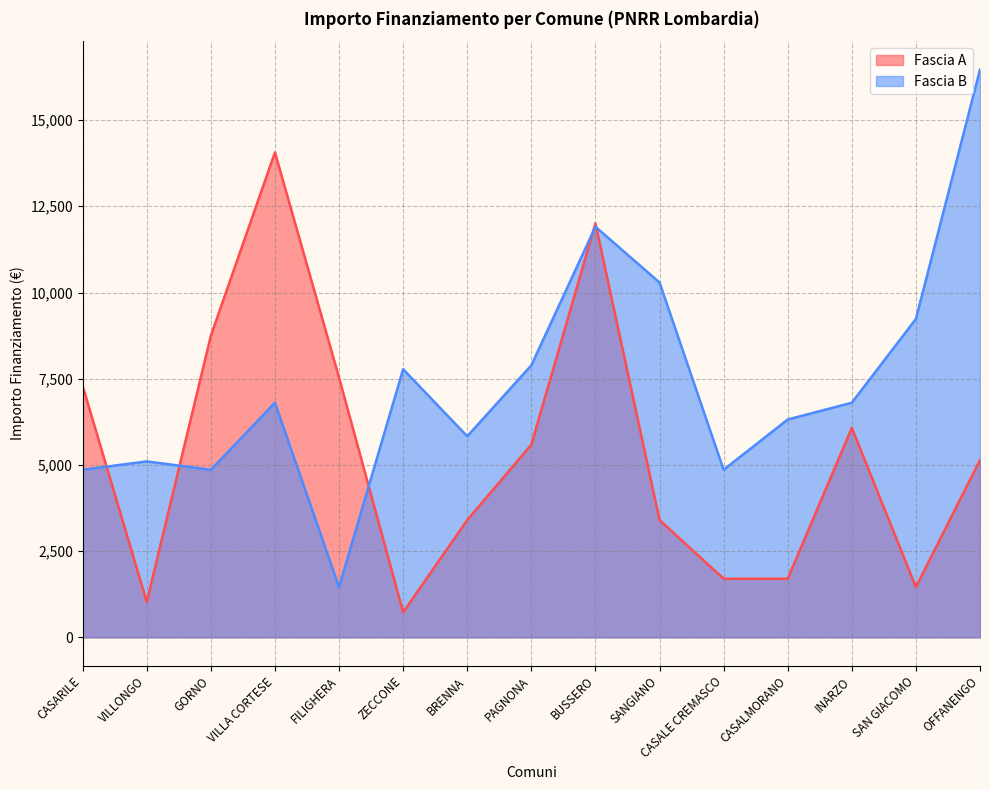

What is the total value across all series at VILLONGO?

6132